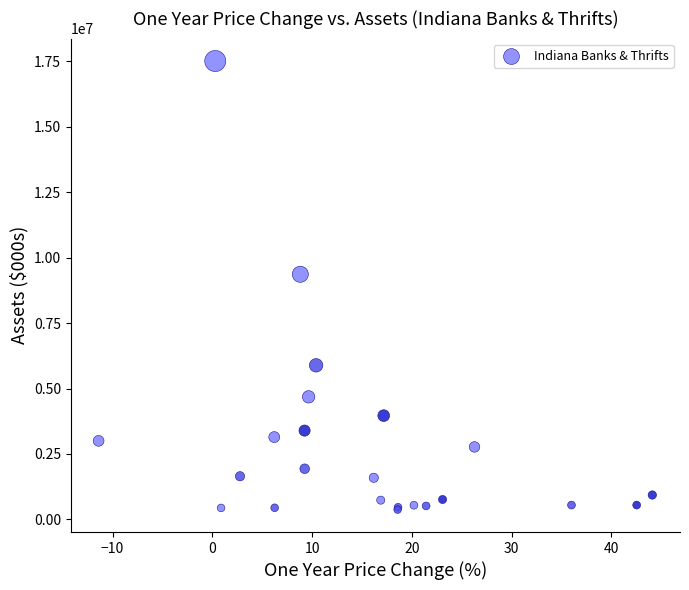

What Y value in the scatter plot is closest to 8945495?

9367478